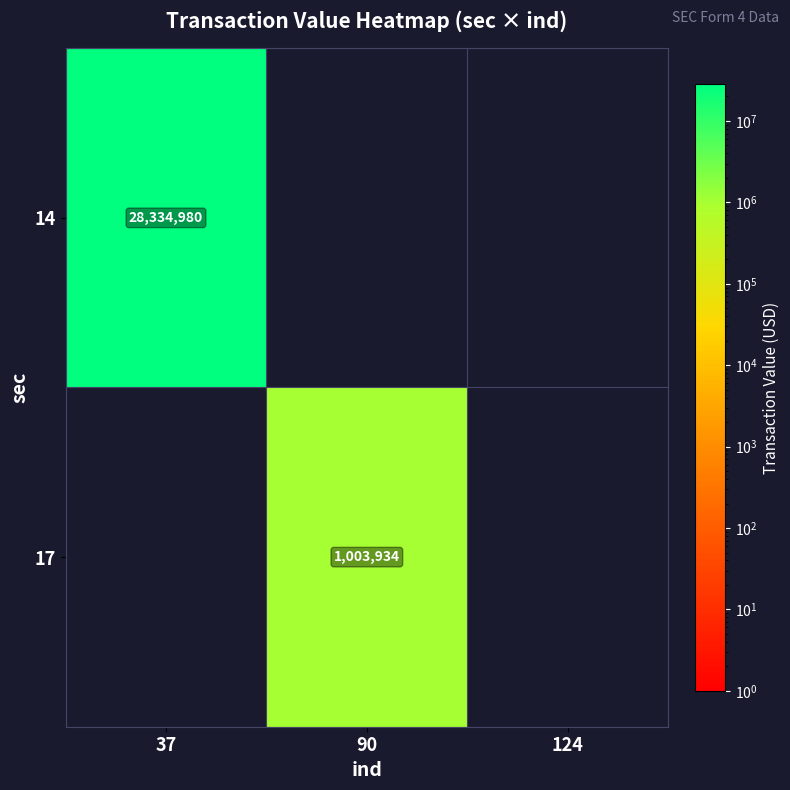

Is it true that 14 equals 13210860 at 37?

False